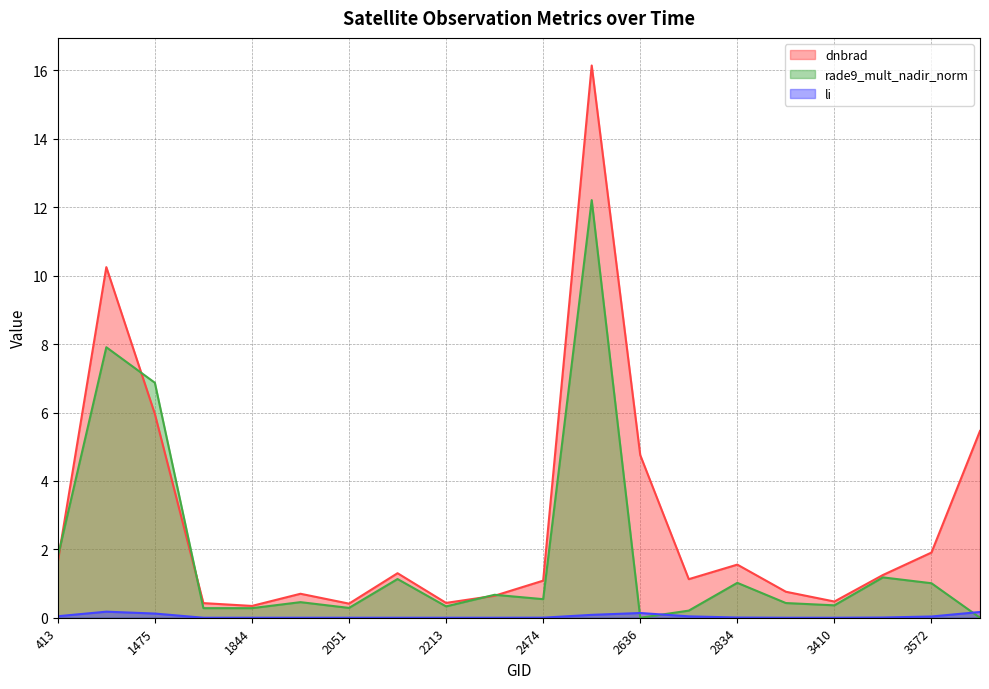

Which series has the largest total across all categories?

dnbrad